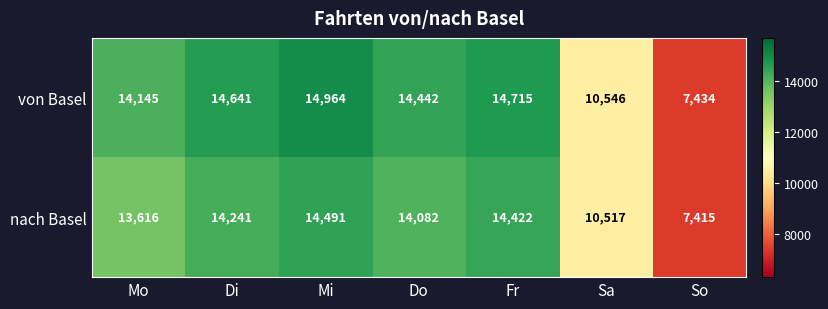

Reading left to right, transcribe all the data shown in this chart.

von Basel: Mo=14145	Di=14641	Mi=14964	Do=14442	Fr=14715	Sa=10546	So=7434
nach Basel: Mo=13616	Di=14241	Mi=14491	Do=14082	Fr=14422	Sa=10517	So=7415